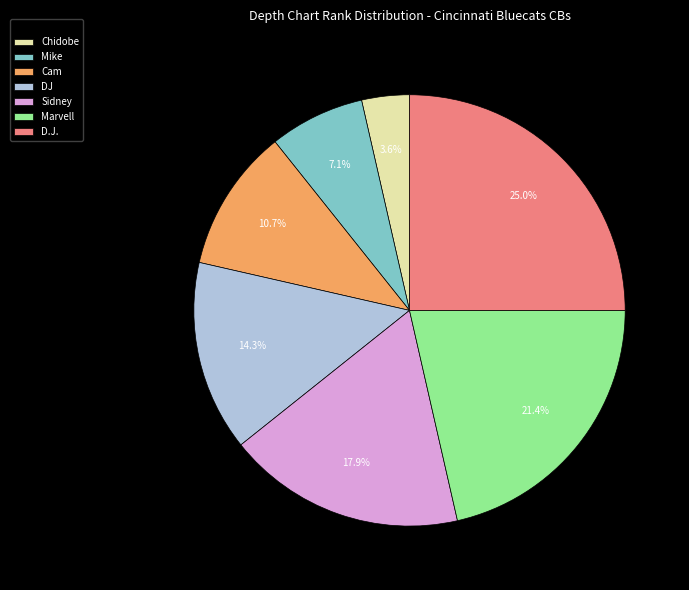

The Cam slice represents 2% of the pie. True or false?

False